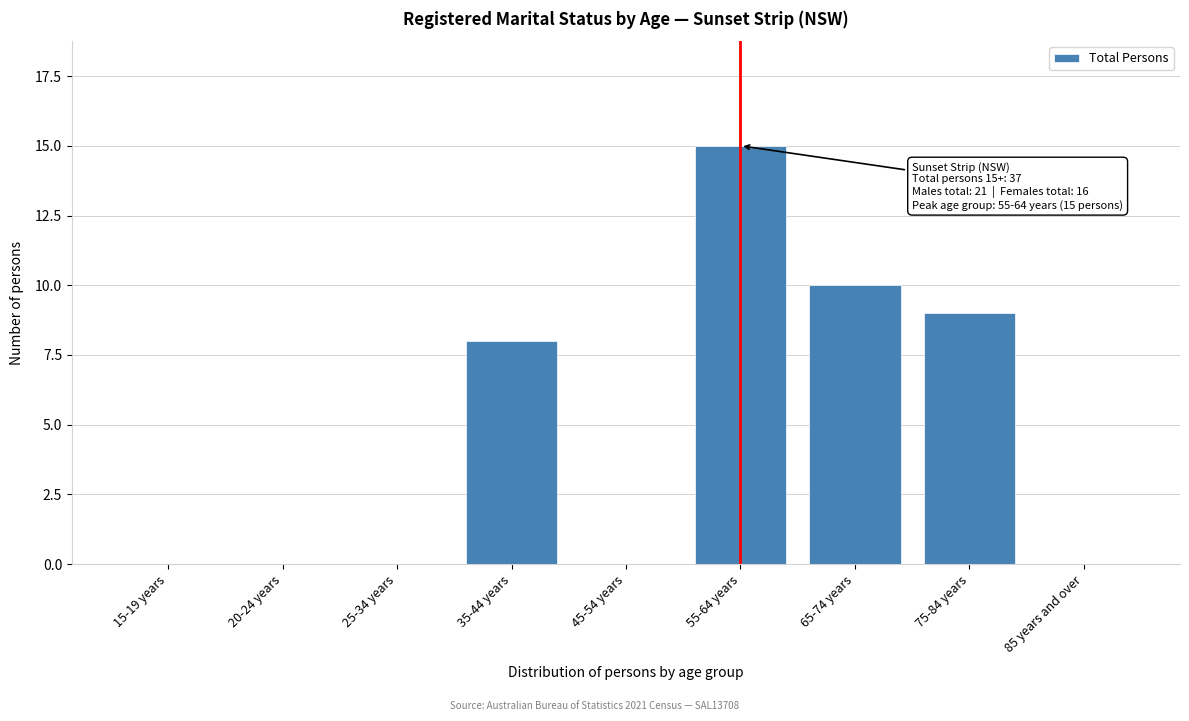

Reading left to right, list all the values displayed in this chart.

15-19 years=0	20-24 years=0	25-34 years=0	35-44 years=8	45-54 years=0	55-64 years=15	65-74 years=10	75-84 years=9	85 years and over=0